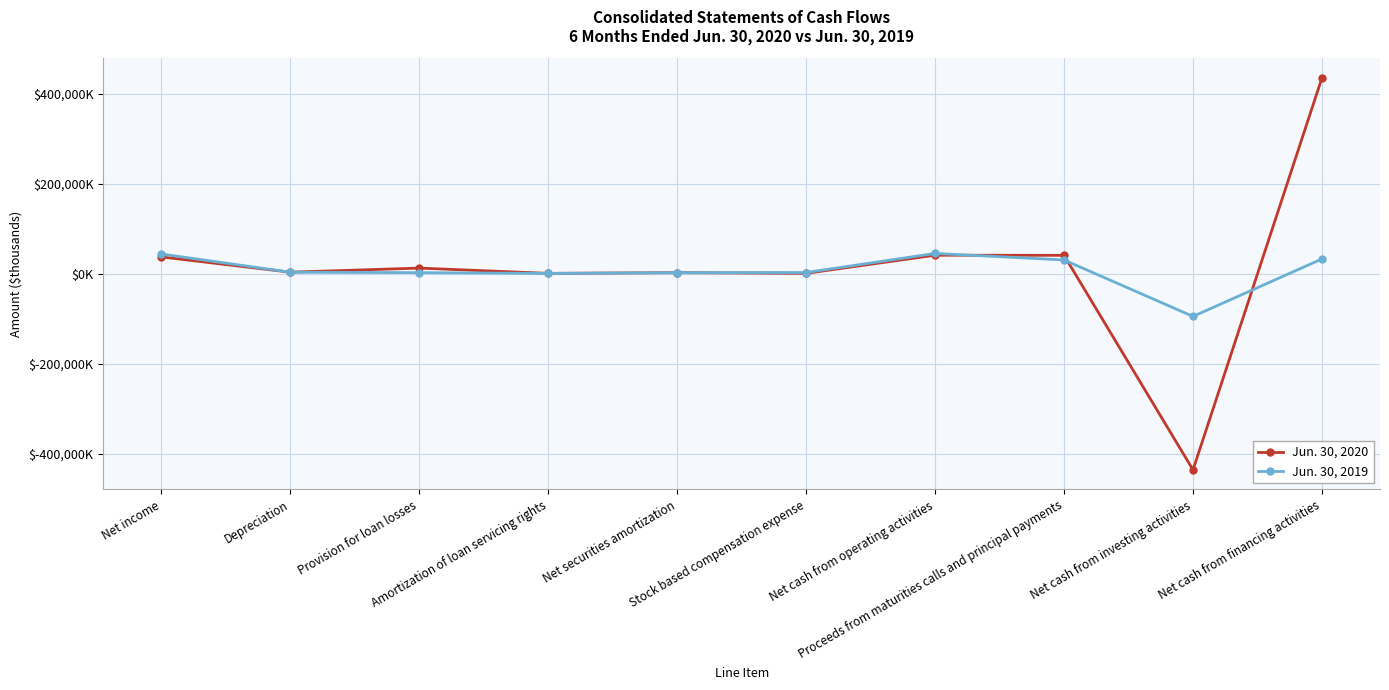

What is the minimum value for Jun. 30, 2019?

-95277